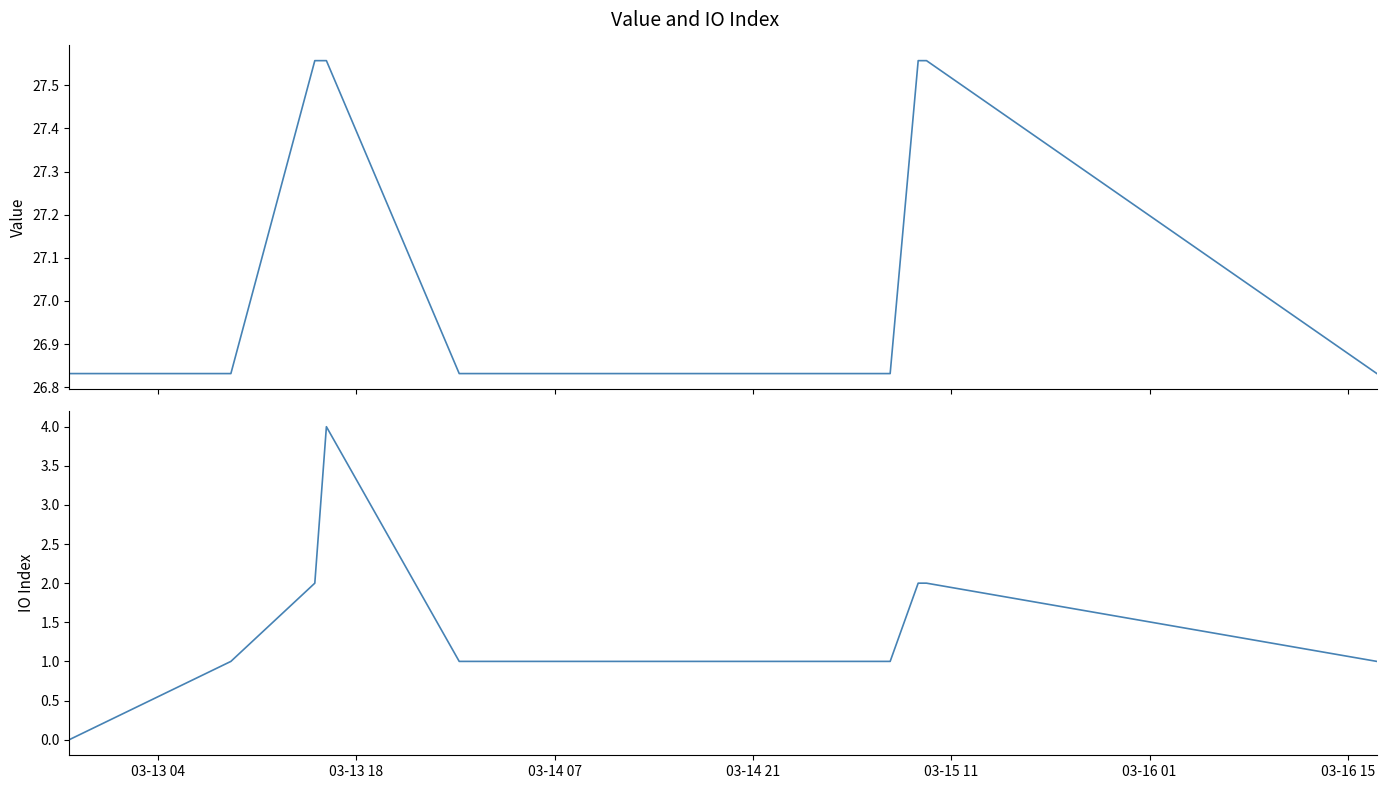

Count the number of categories in the chart.

12